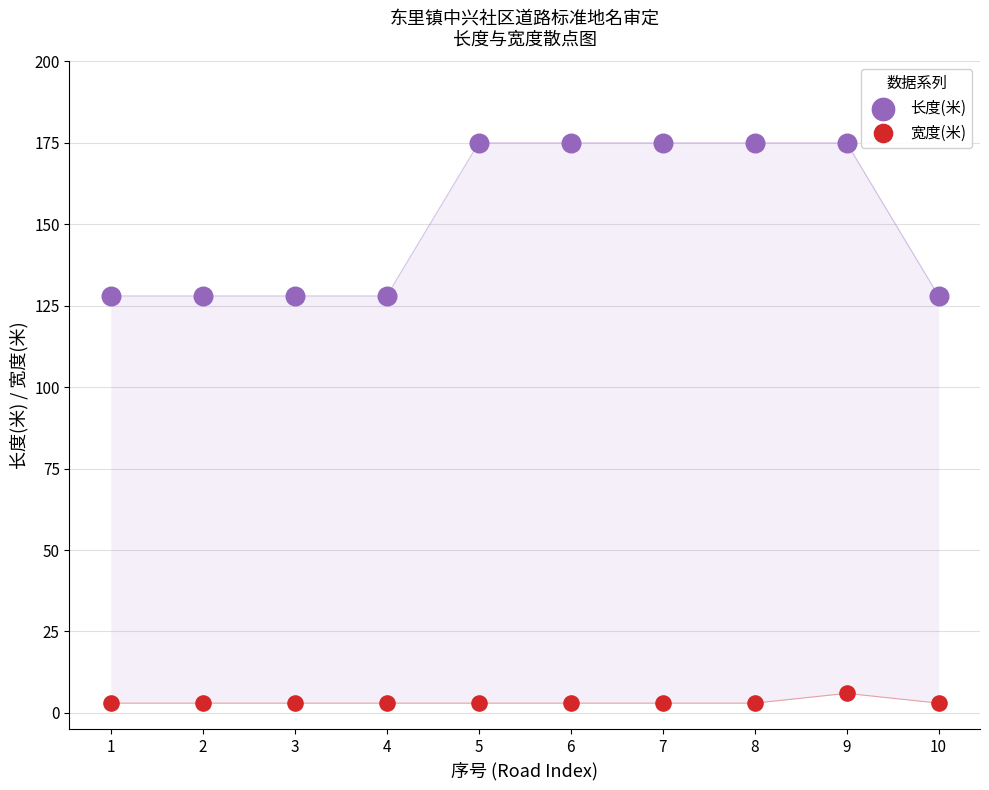

What is the X range (max minus min) for the scatter plot?

9